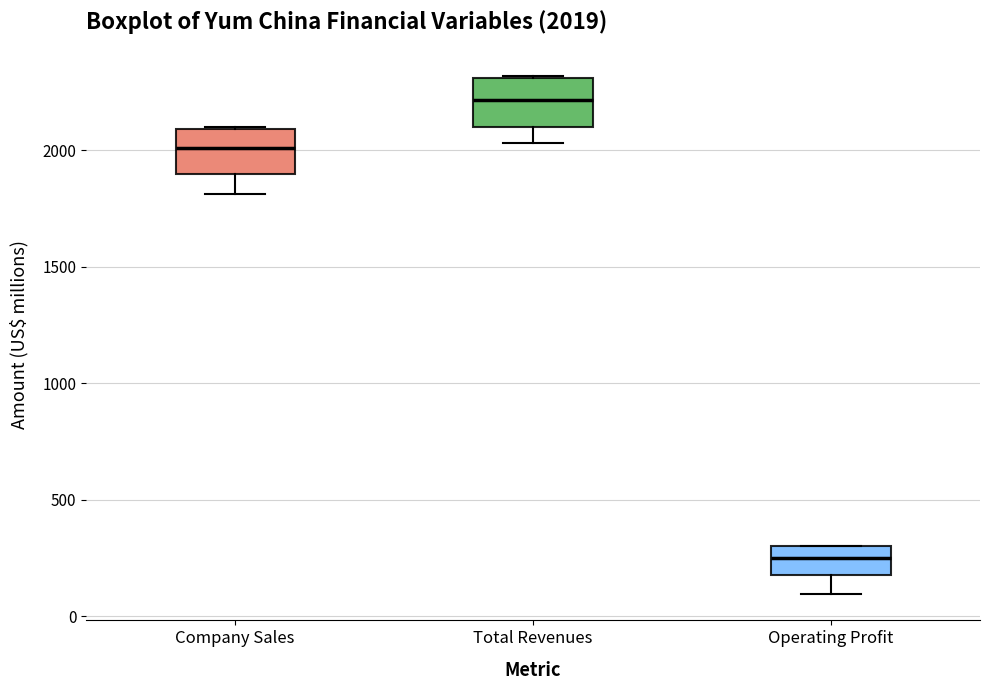

Which box has the lowest median line?

Operating Profit